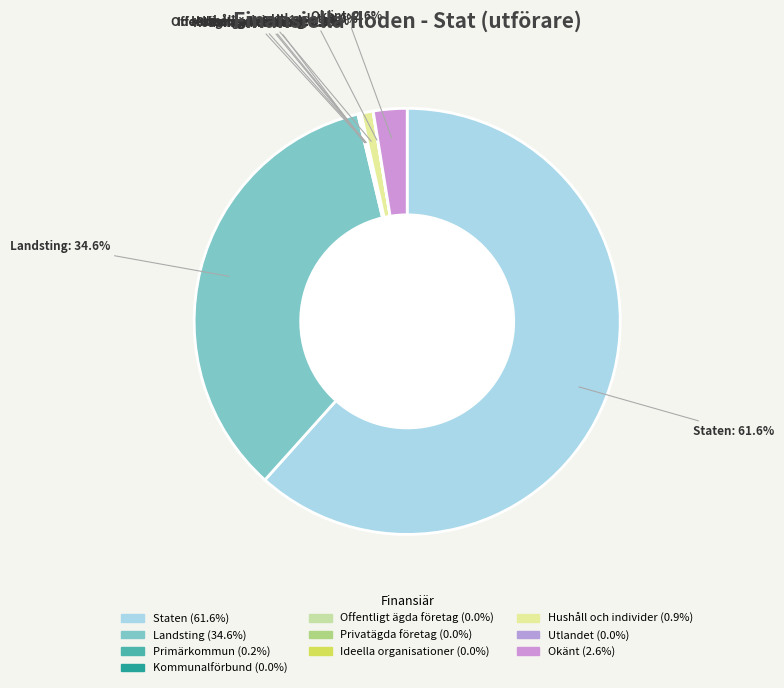

The Primärkommun slice represents 0% of the pie. True or false?

True